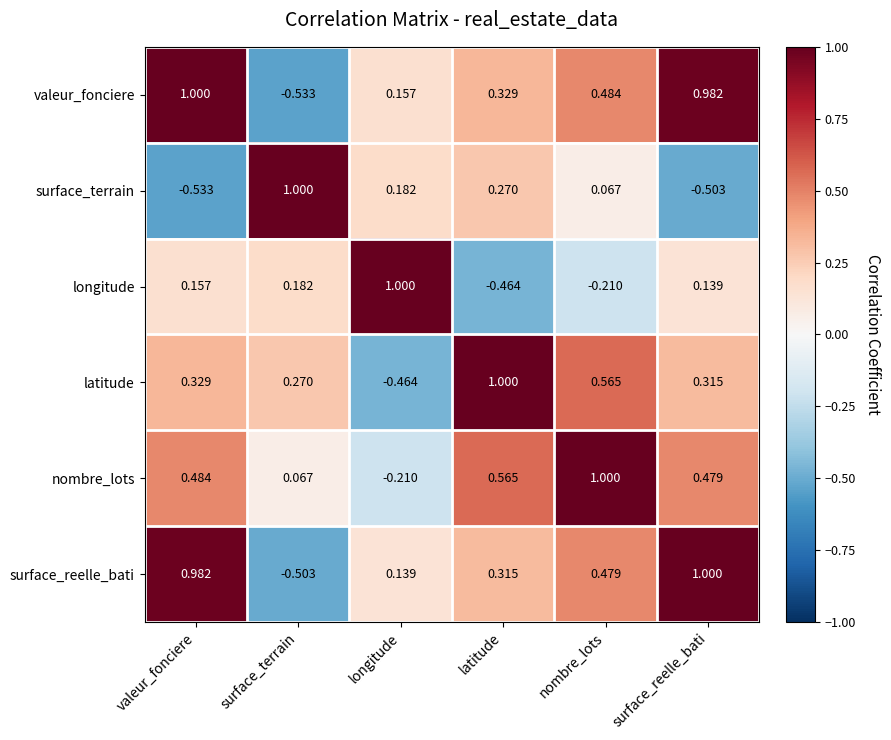

At which label does latitude first exceed 0?

valeur_fonciere